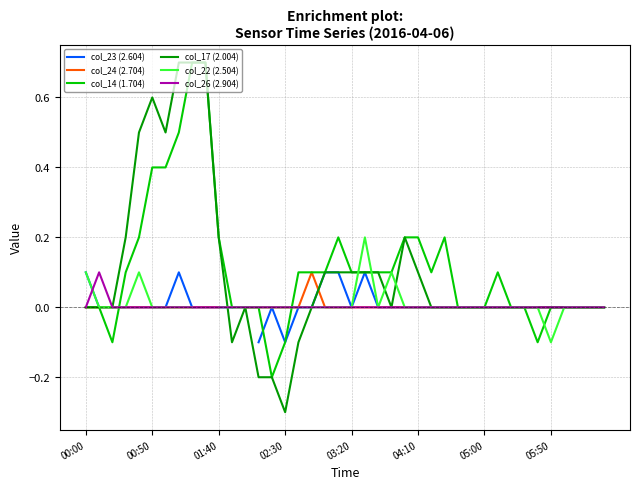

Is it true that col_26 (2.904) equals 0.0 at 01:40?

True